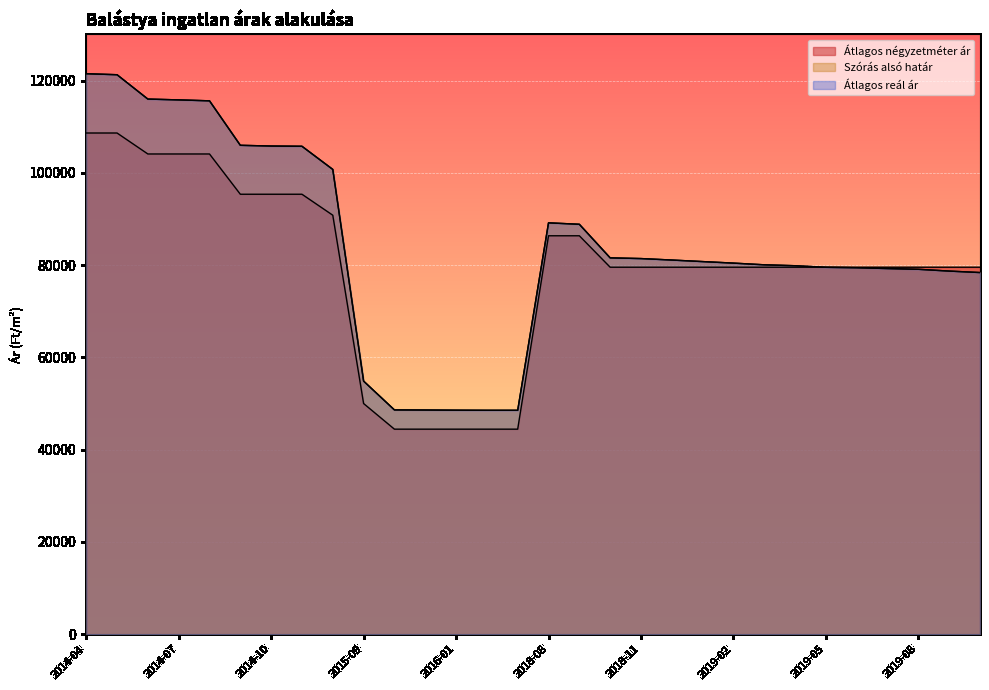

Which series has the widest spread of values?

Szórás alsó határ